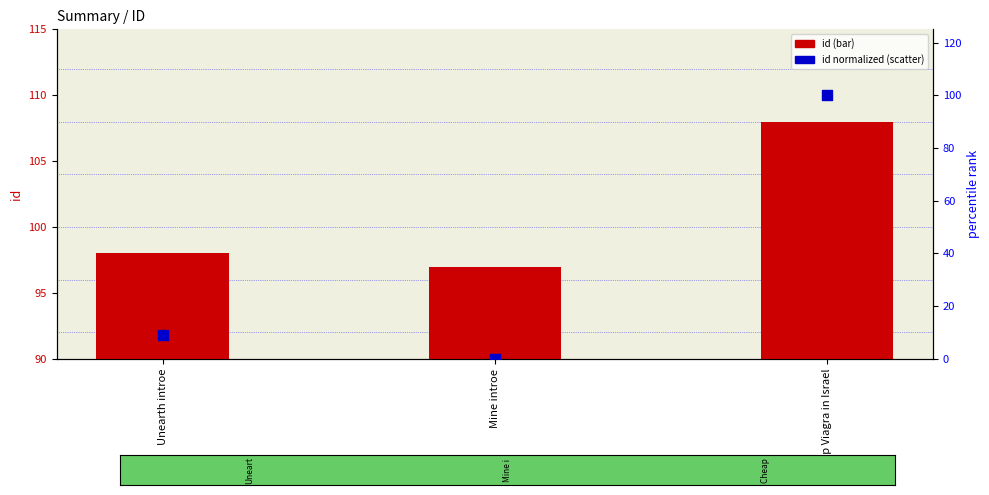

What are all the series names shown in the legend?

id, id (normalized)